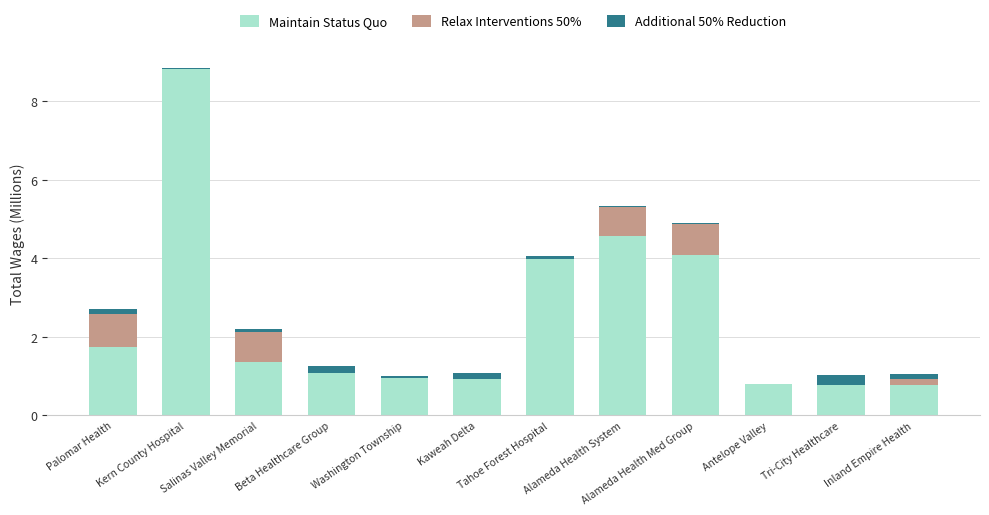

Are the bars grouped side by side (vs. stacked)?

No